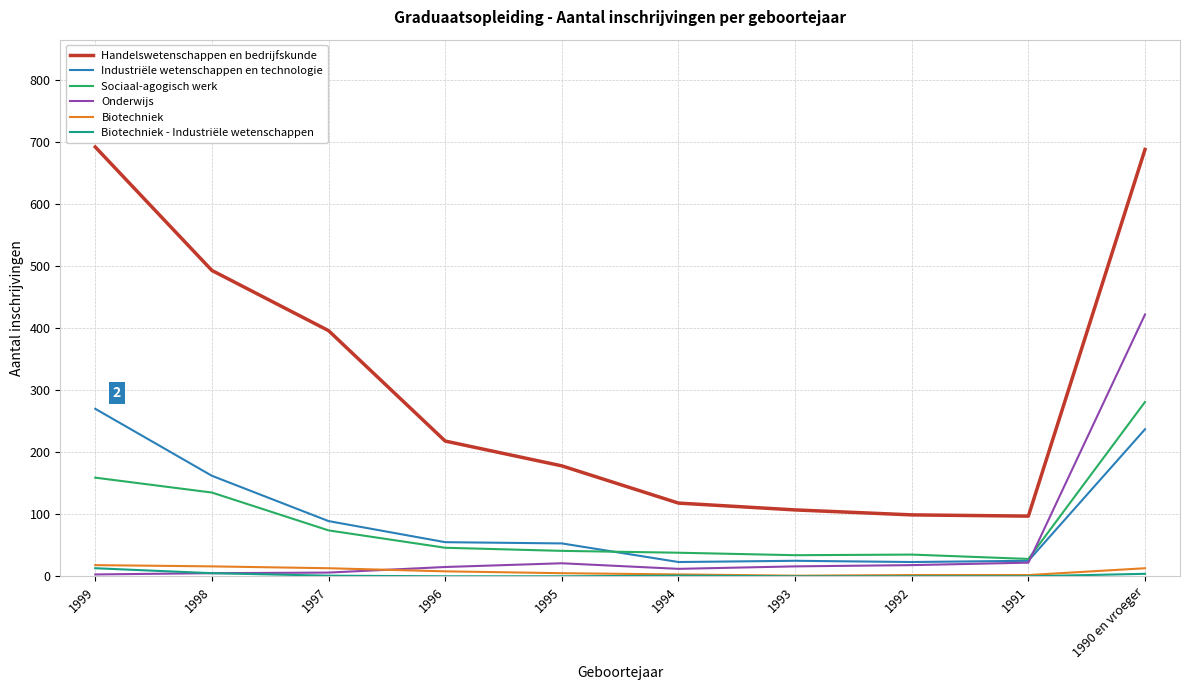

Which series changed the most between 1999 and 1990 en vroeger?

Onderwijs